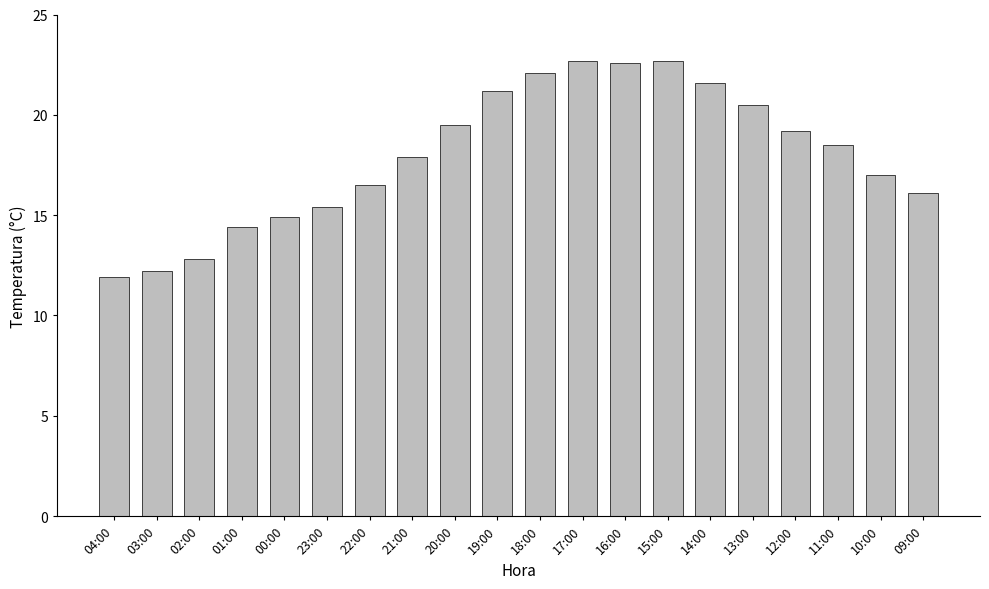

Does the chart contain stacked bars?

No